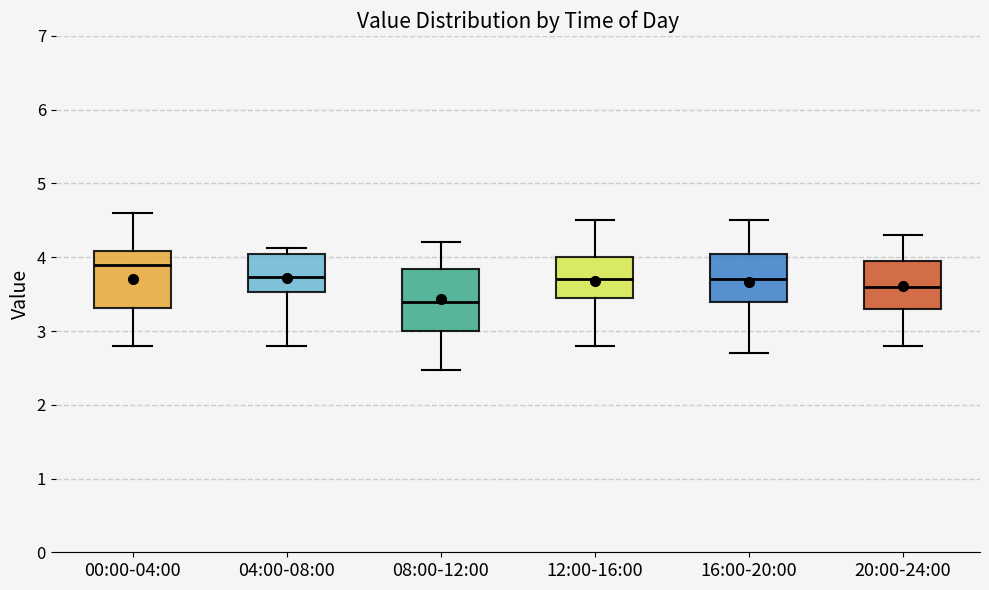

Which box has the highest median line?

00:00-04:00